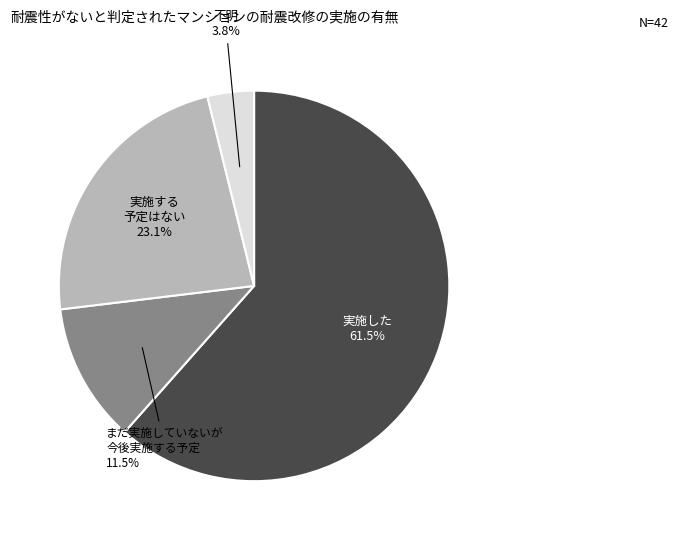

Is there any slice that represents more than half of the pie?

Yes